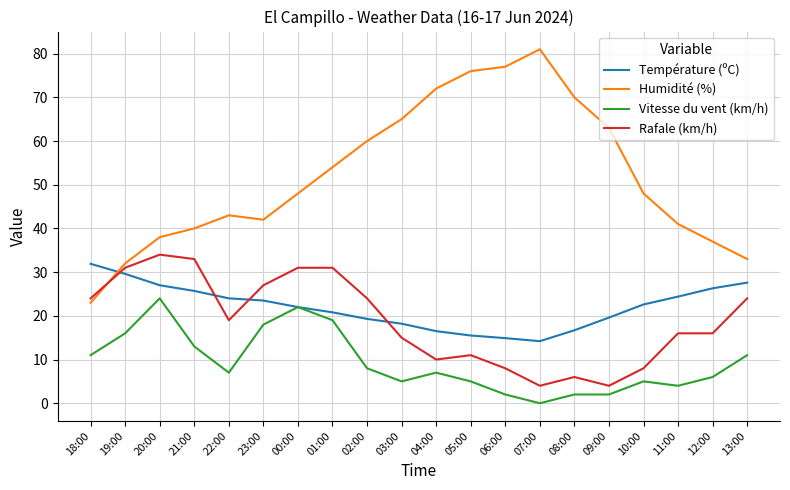

The value of Vitesse du vent (km/h) at 12:00 is 2.1. True or false?

False